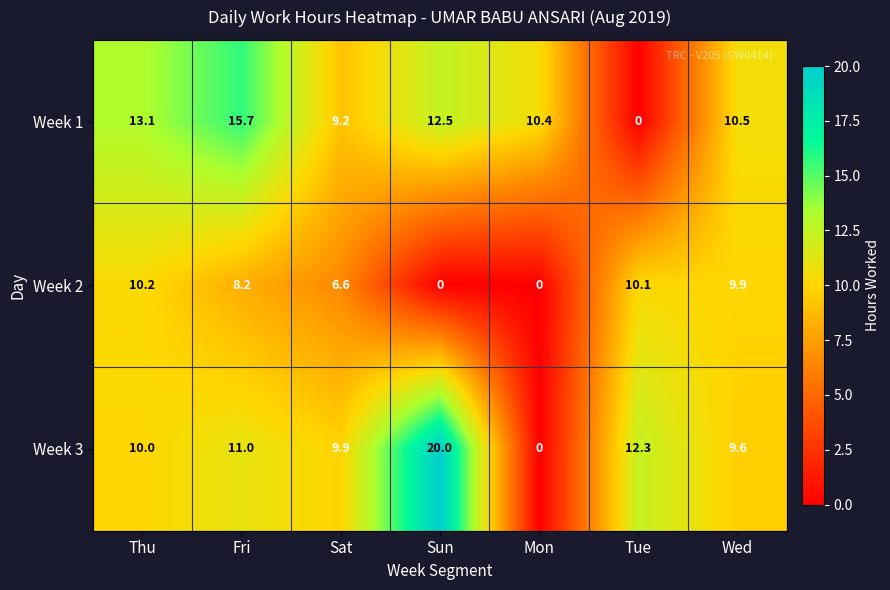

What is the sum of the Week 2 values at Fri and Thu?

18.4